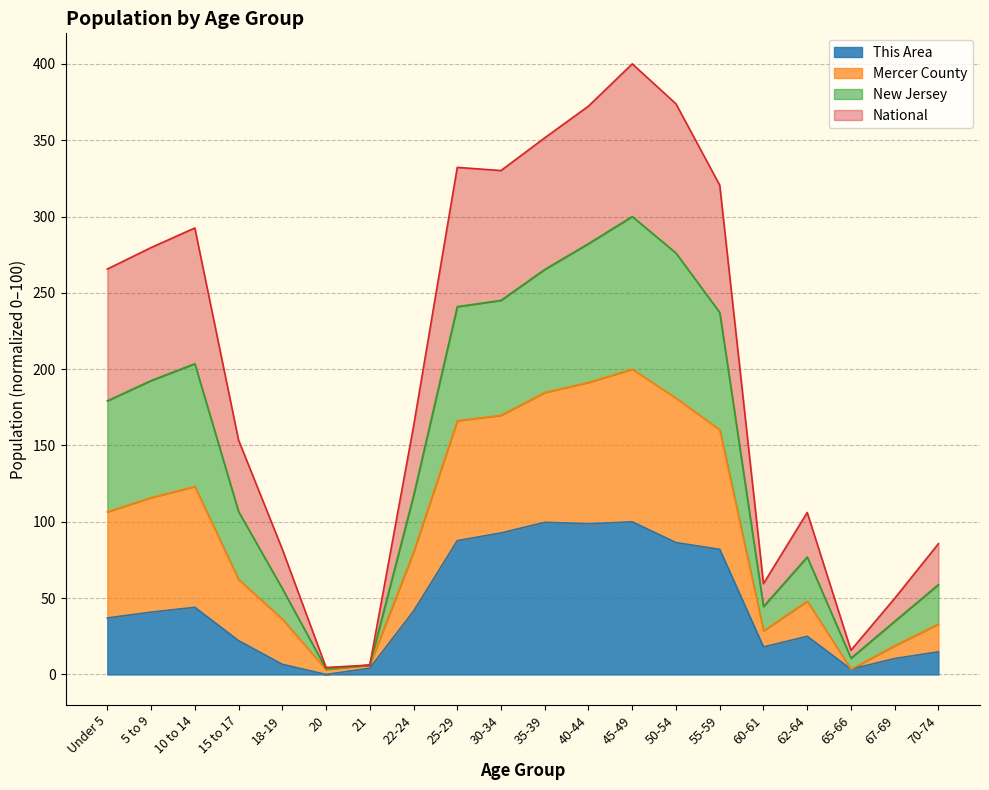

True or false: This Area and Mercer County intersect in this chart.

False